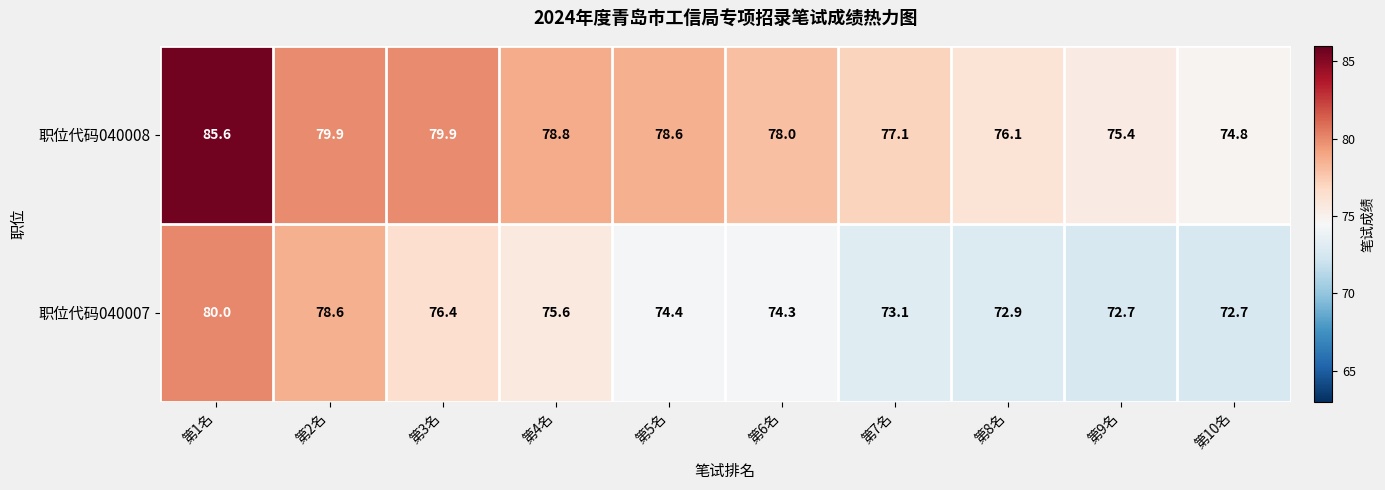

Reading left to right, list all the values displayed in this chart.

职位代码040008: 85.6	79.9	79.9	78.8	78.6	78.0	77.1	76.1	75.4	74.8
职位代码040007: 80.0	78.6	76.4	75.6	74.4	74.3	73.1	72.9	72.7	72.7